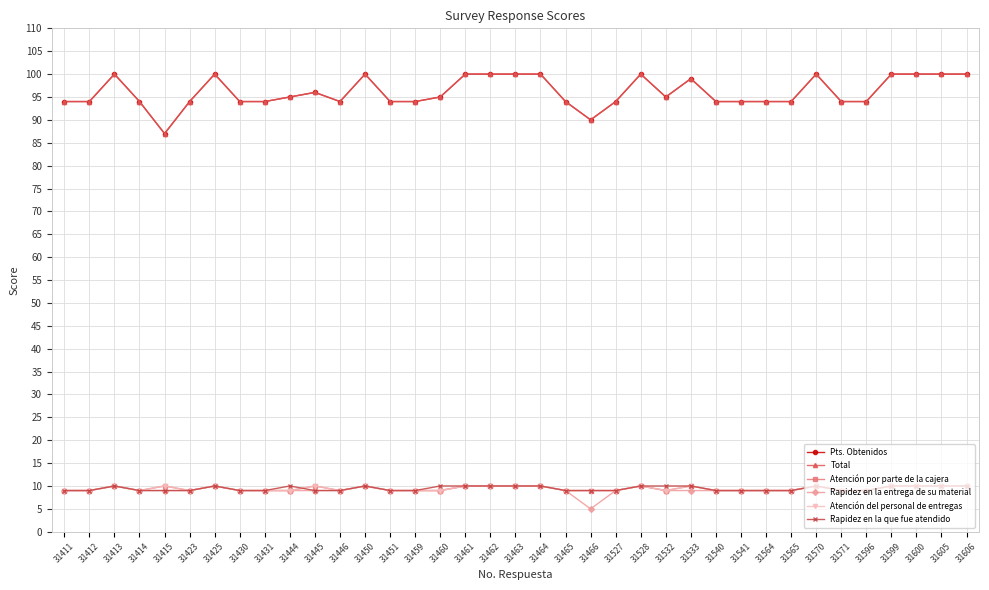

Which has a higher value, 31461 or 31425?

31461